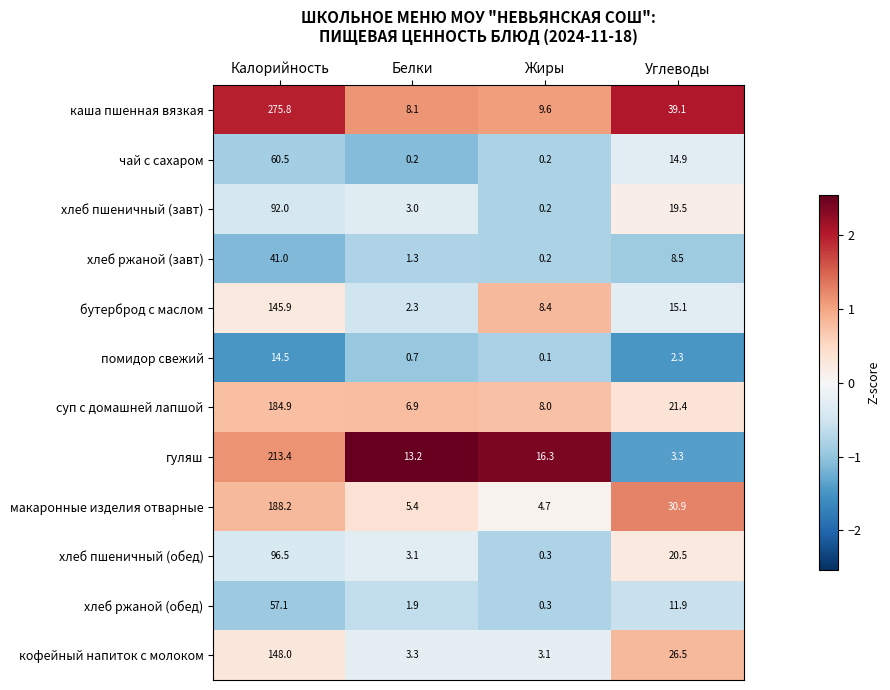

Which series changed the most between Белки and Углеводы?

каша пшенная вязкая